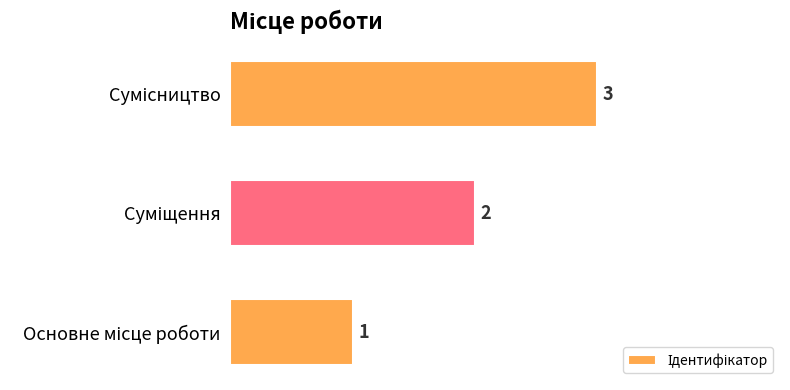

What is the sum of all values?

6